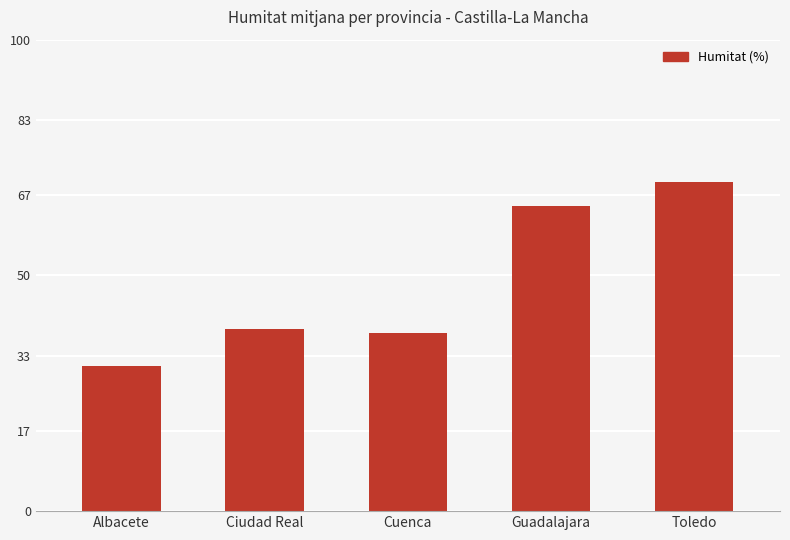

Is it true that the value at Ciudad Real is 10.1?

False